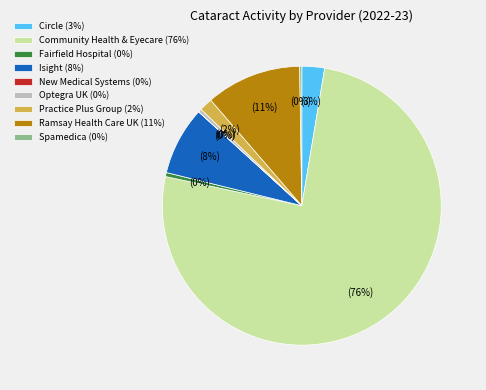

True or false: Practice Plus Group (2%) accounts for 2% of the total.

True